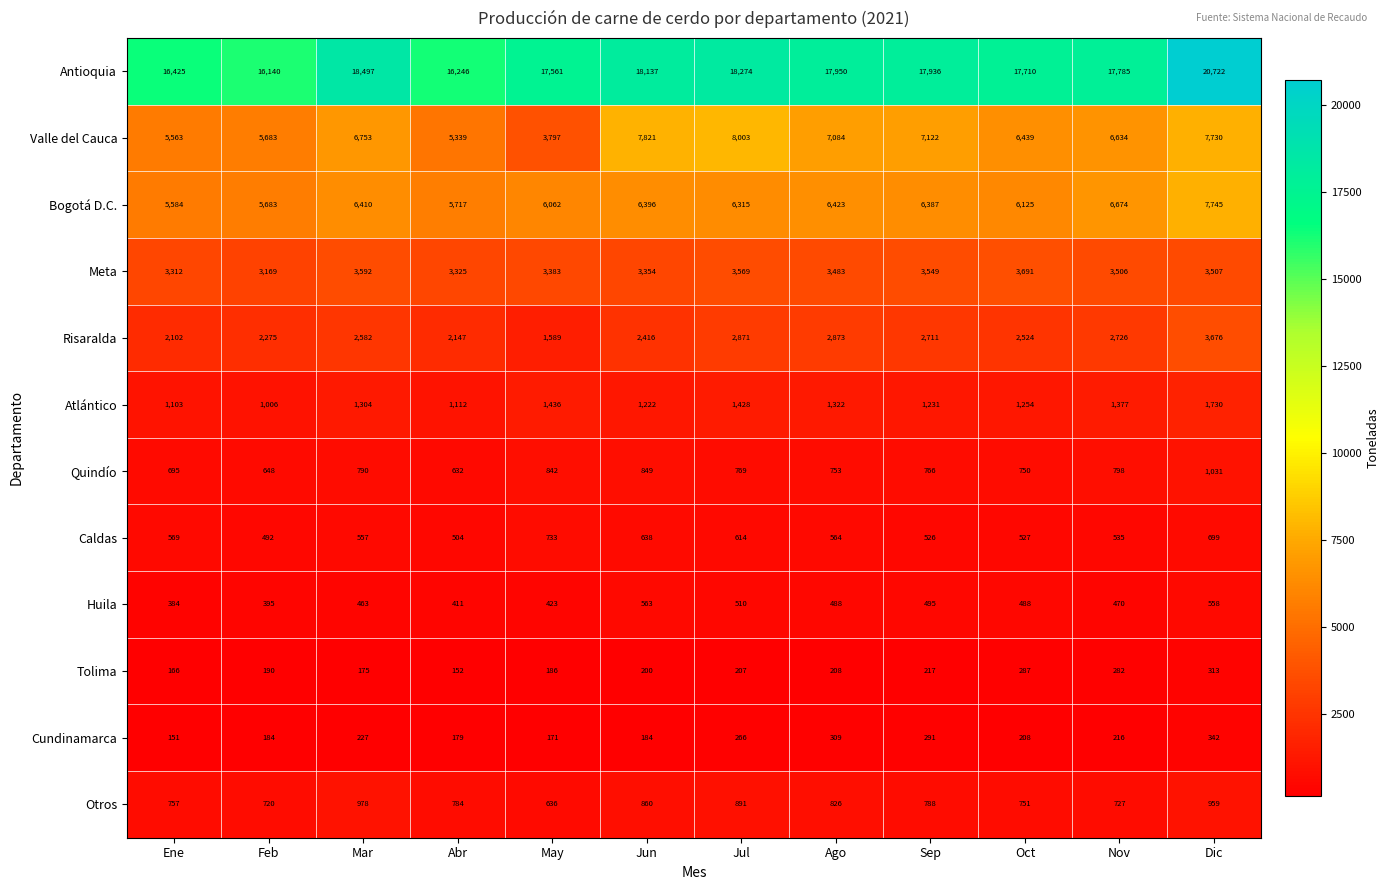

Which series has the largest range (max minus min)?

Antioquia